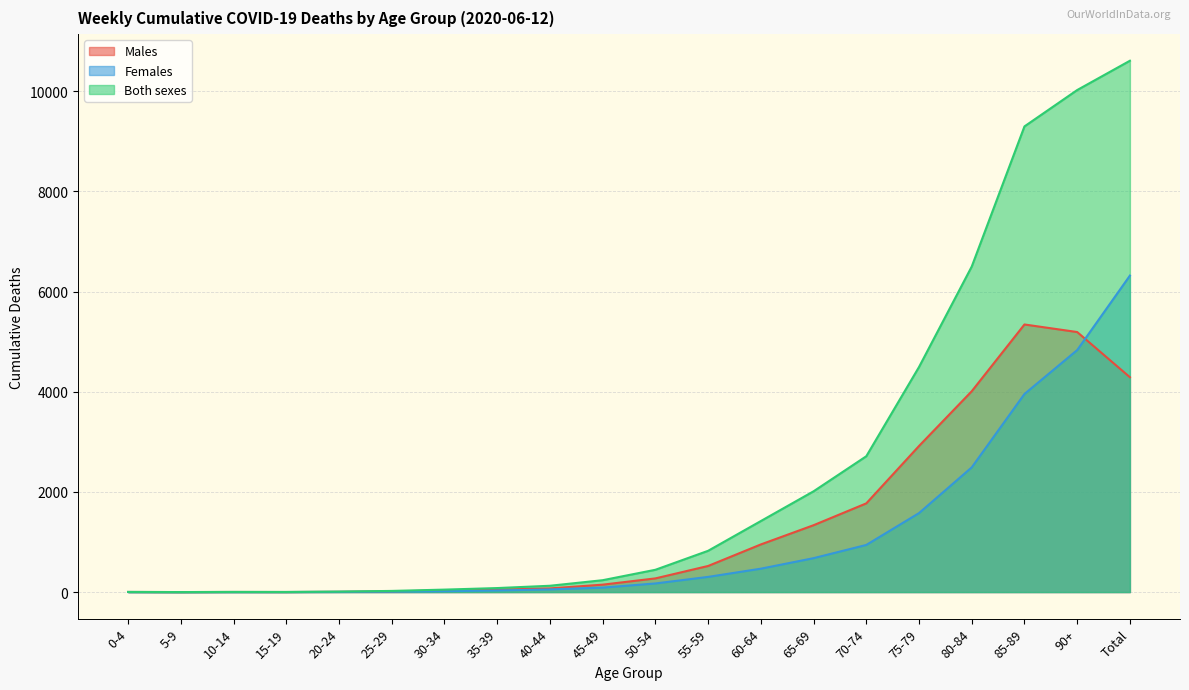

Rank the series by their maximum value, from highest to lowest.

Both sexes, Females, Males